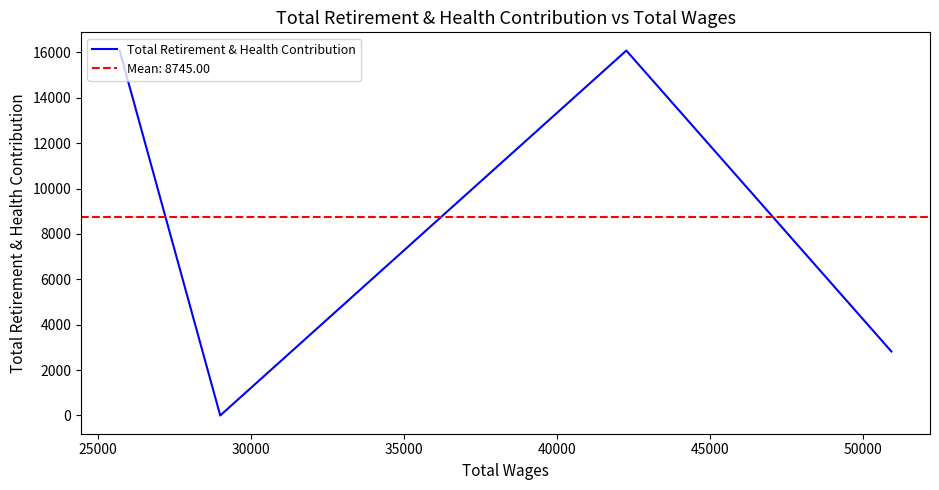

What is the difference between the maximum and minimum values?

16080